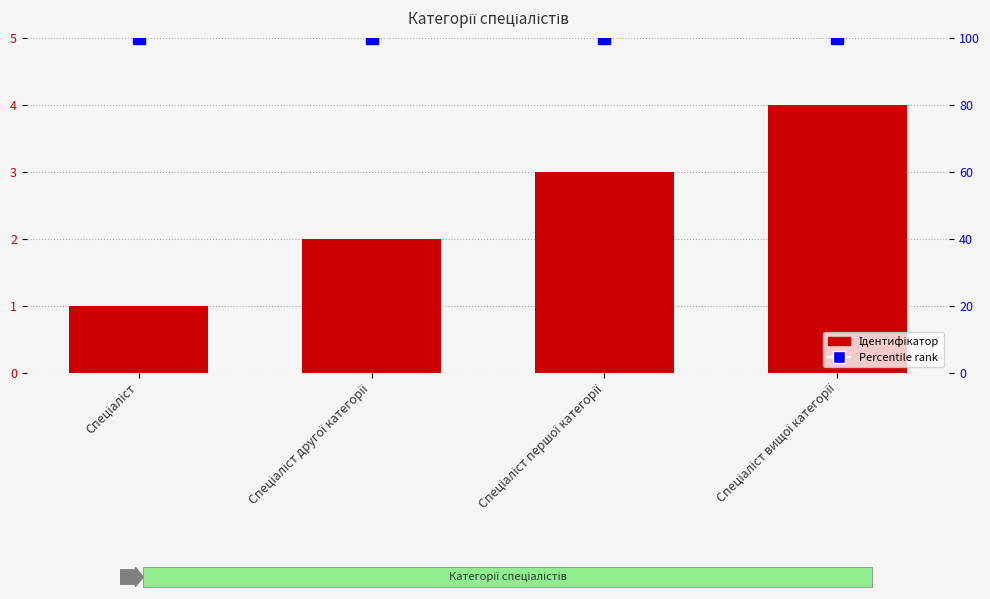

Which series has the largest total across all categories?

Percentile rank